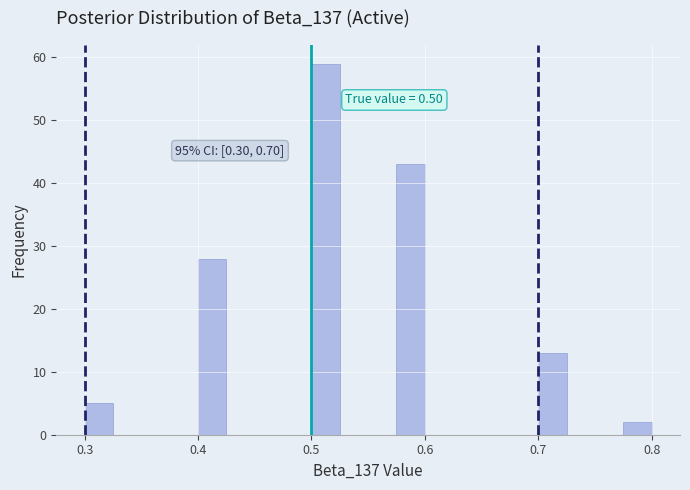

Read against the x-axis, roughly where is the centre of the tallest bar?

0.51